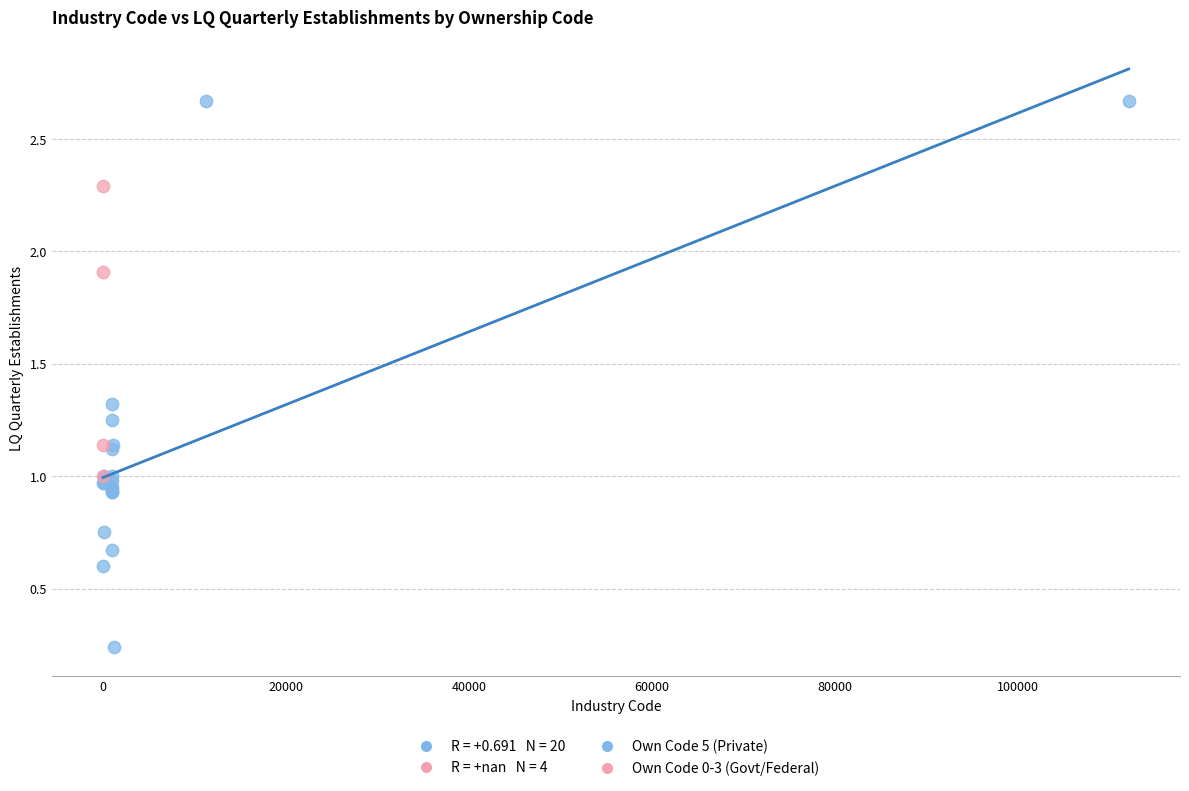

Which series reaches the minimum Y coordinate?

Own Code 5 (Private)